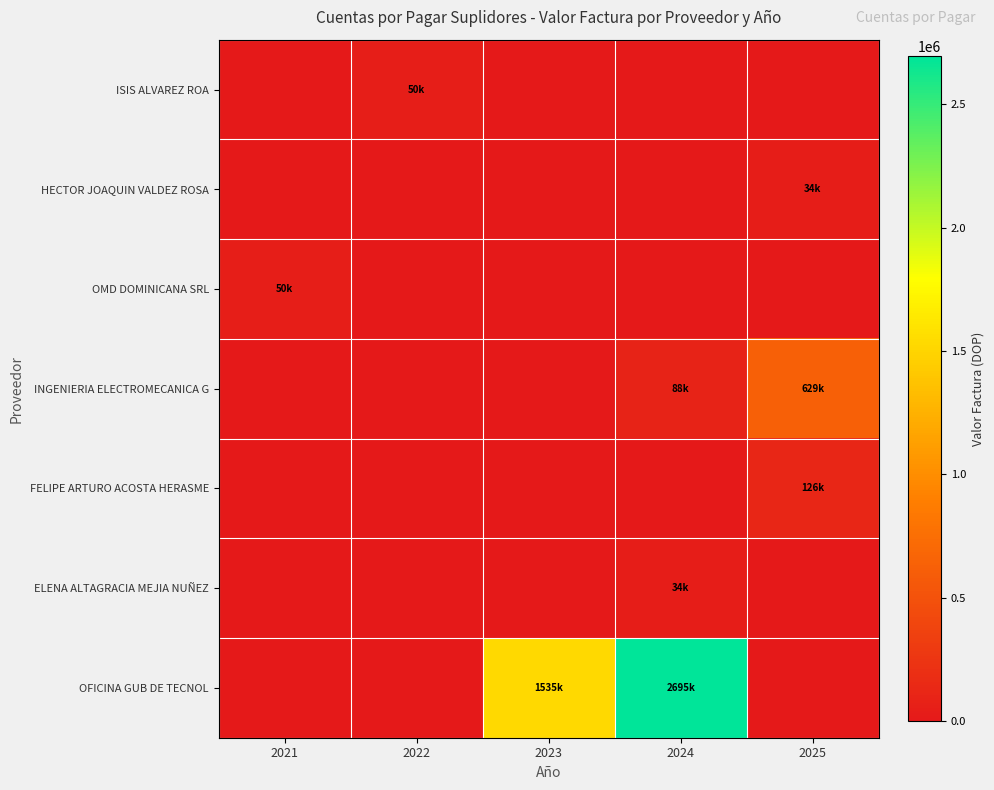

How many series are shown in this chart?

7